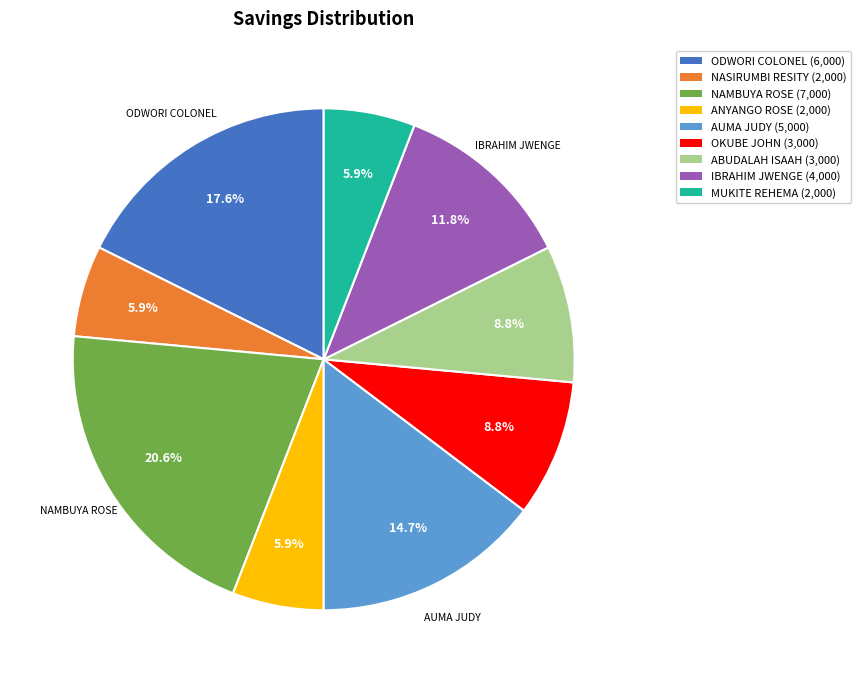

To the nearest percent, what is the difference between the largest and smallest slice percentages?

15%